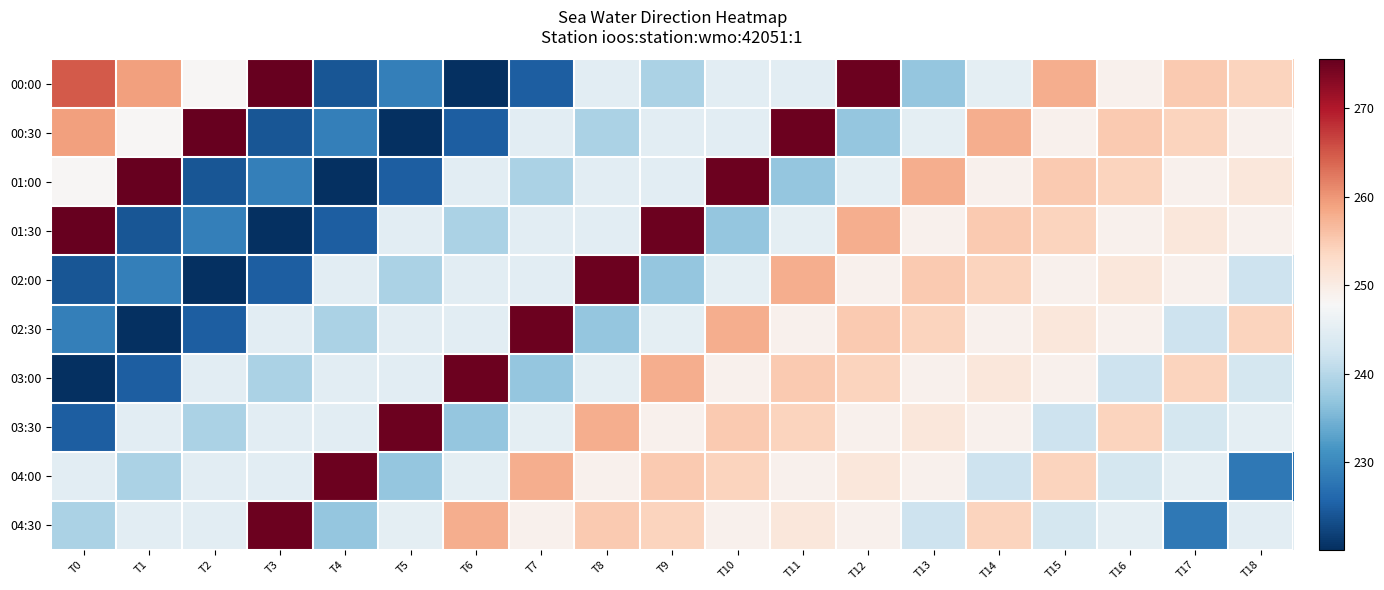

What is the minimum value shown in the chart?

220.1